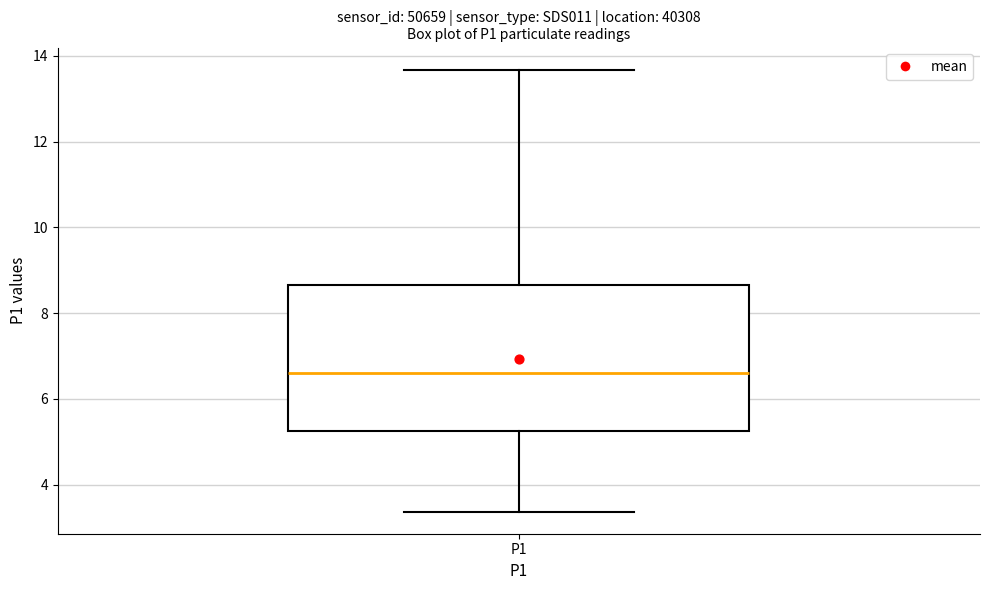

Where does the lower whisker of the box for P1 end on the y-axis? The values are not printed on the chart, so give them approximately, as read against the axis.

3.4